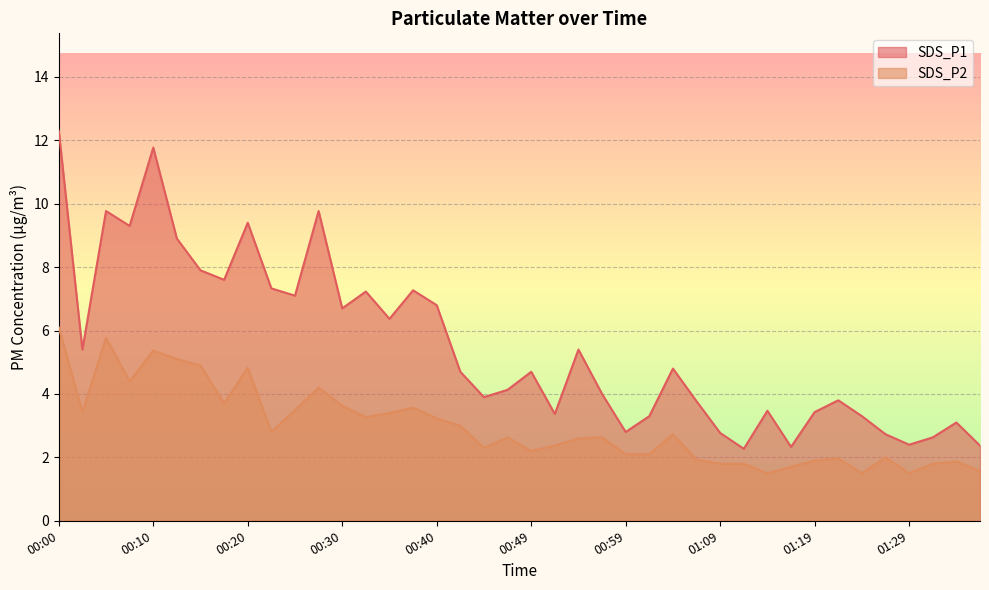

How many data points in SDS_P1 are above 4?

22